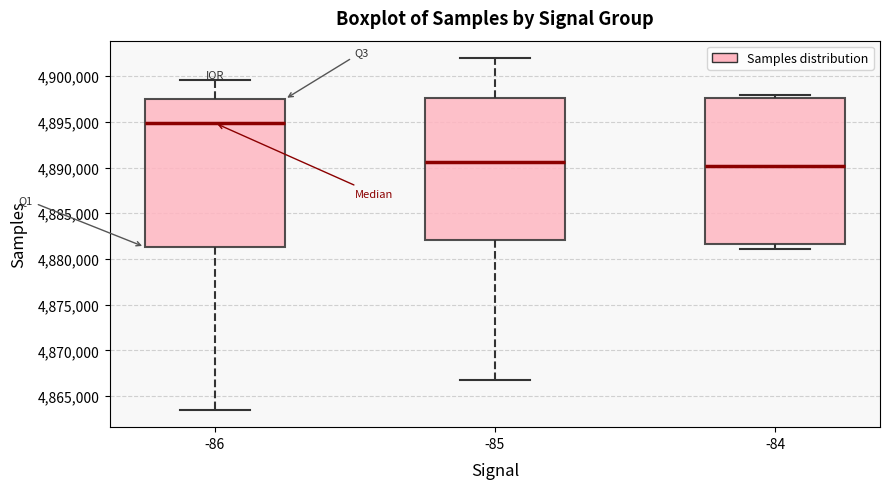

Where does the lower whisker of the box at x = -86 end on the y-axis? The values are not printed on the chart, so give them approximately, as read against the axis.

4863500